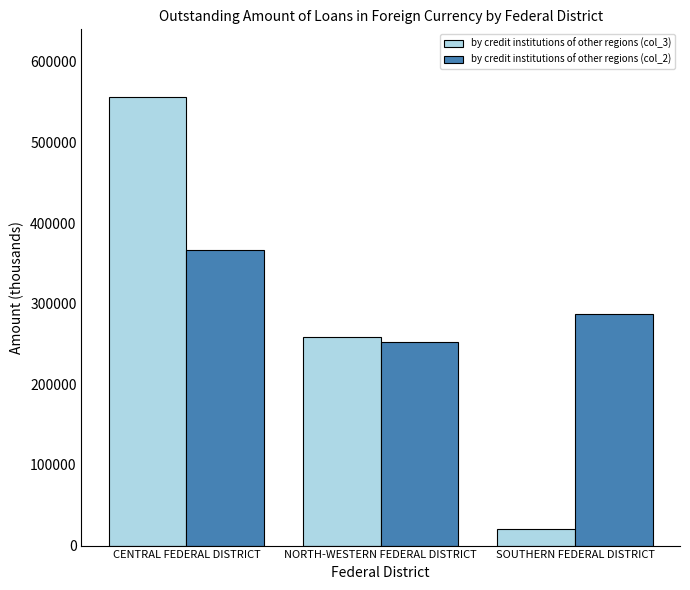

What is the total value across all series at NORTH-WESTERN FEDERAL DISTRICT?

510559